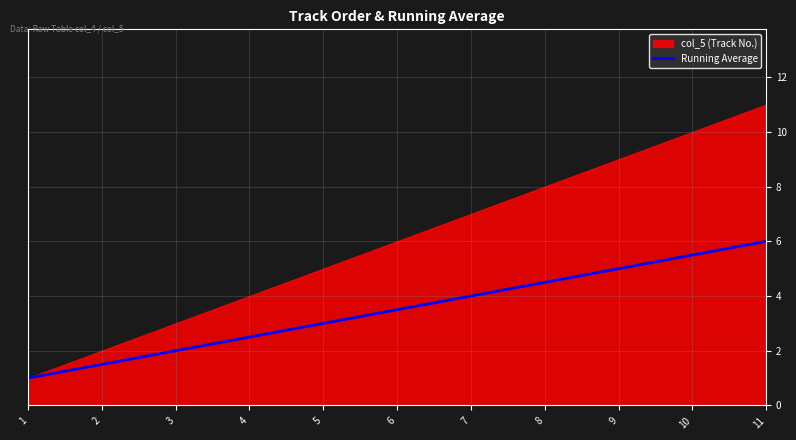

The chart shows a value of 4.6 at 6. True or false?

False